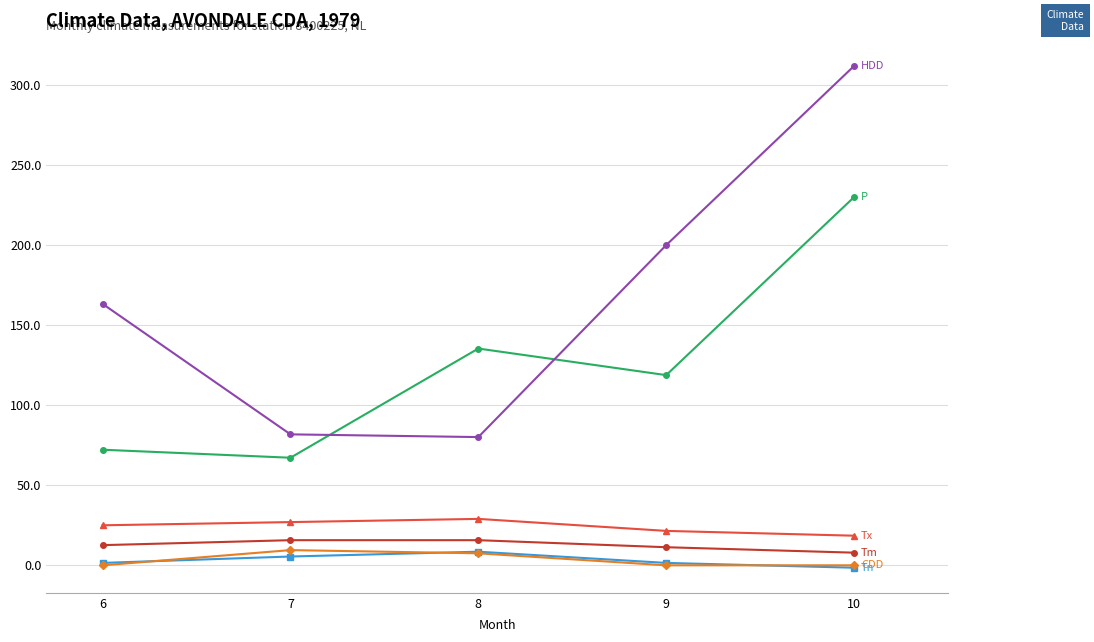

At which category is the sum across all series the highest?

10